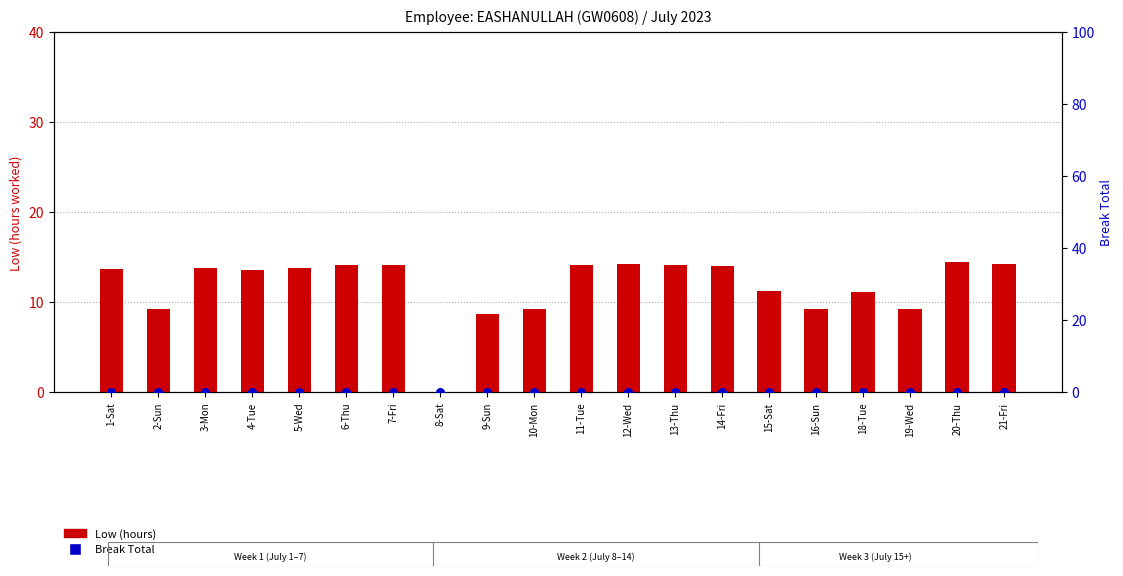

Which series has the largest Y range (max minus min)?

Low (hours)